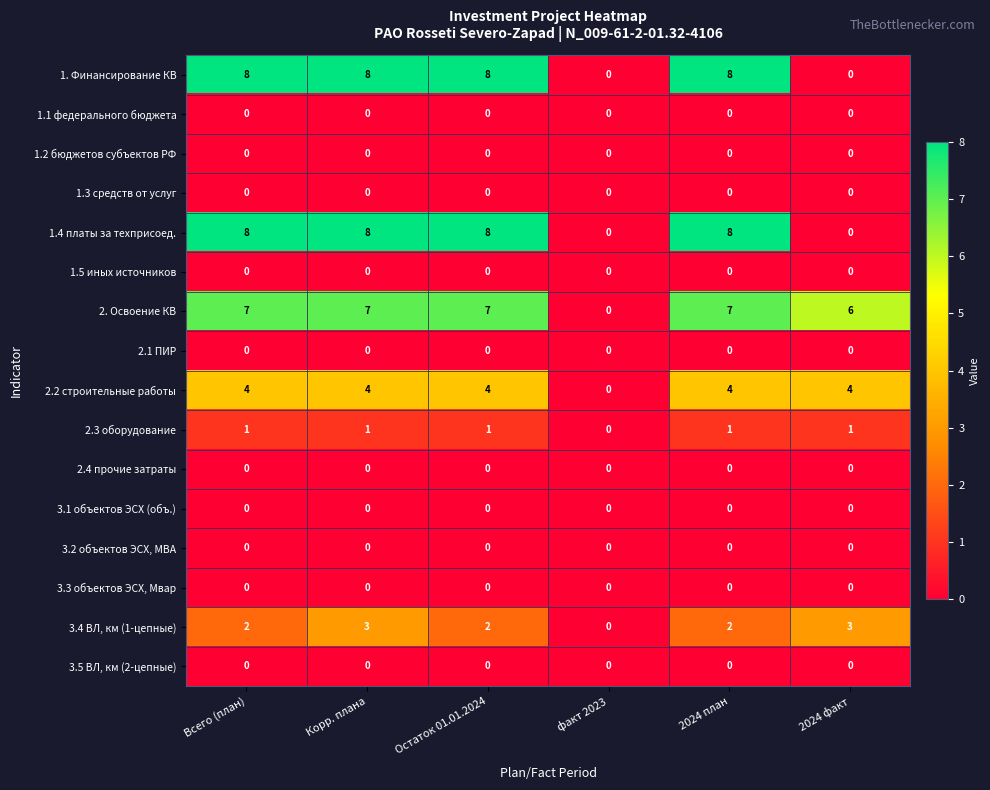

Between Всего (план) and Корр. плана, which series saw the biggest shift?

3.4 ВЛ, км (1-цепные)